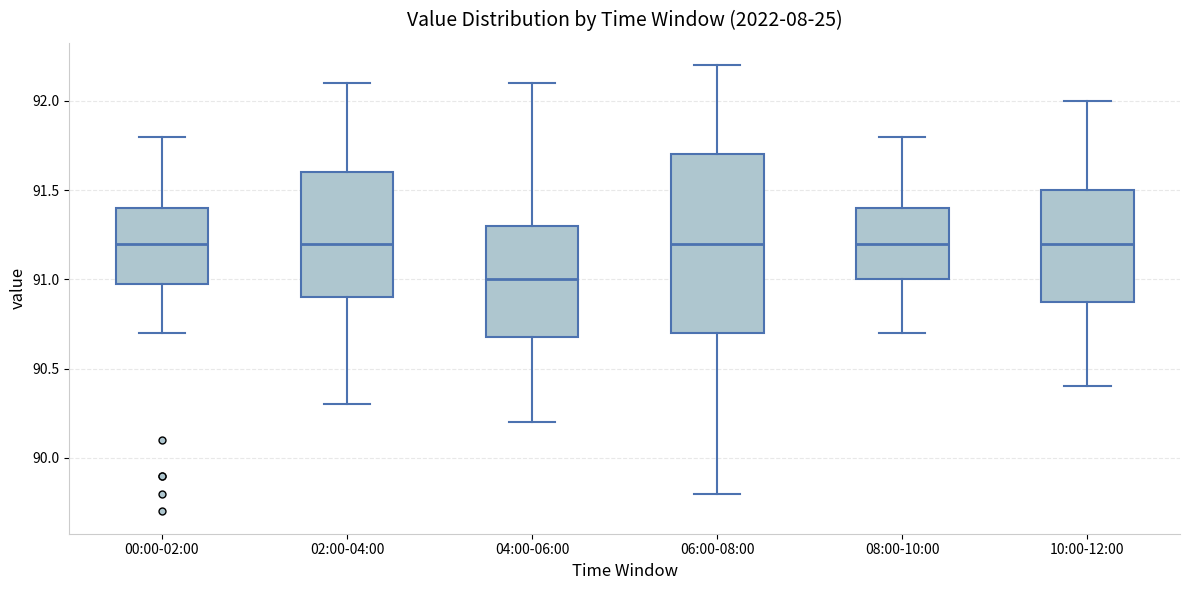

Reading left to right, read every box against the y-axis: the position of its median line, the range the box covers, and the ends of its whiskers. The values are not printed on the chart, so give them approximately, as read against the axis.

00:00-02:00: median 91.2, box 91.0 to 91.4, whiskers 90.7 to 91.8
02:00-04:00: median 91.2, box 90.9 to 91.6, whiskers 90.3 to 92.1
04:00-06:00: median 91.0, box 90.7 to 91.3, whiskers 90.2 to 92.1
06:00-08:00: median 91.2, box 90.7 to 91.7, whiskers 89.8 to 92.2
08:00-10:00: median 91.2, box 91.0 to 91.4, whiskers 90.7 to 91.8
10:00-12:00: median 91.2, box 90.9 to 91.5, whiskers 90.4 to 92.0